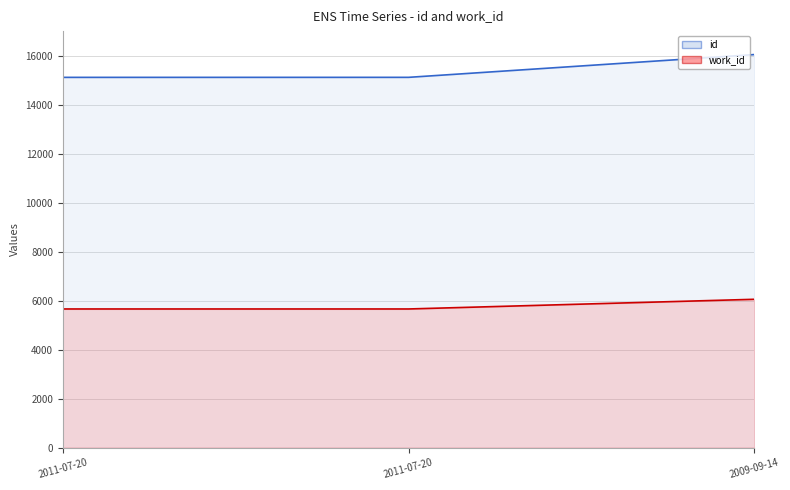

Reading left to right, list all the values displayed in this chart.

id (line): 15112	15113	16043
work_id (line): 5658	5658	6053